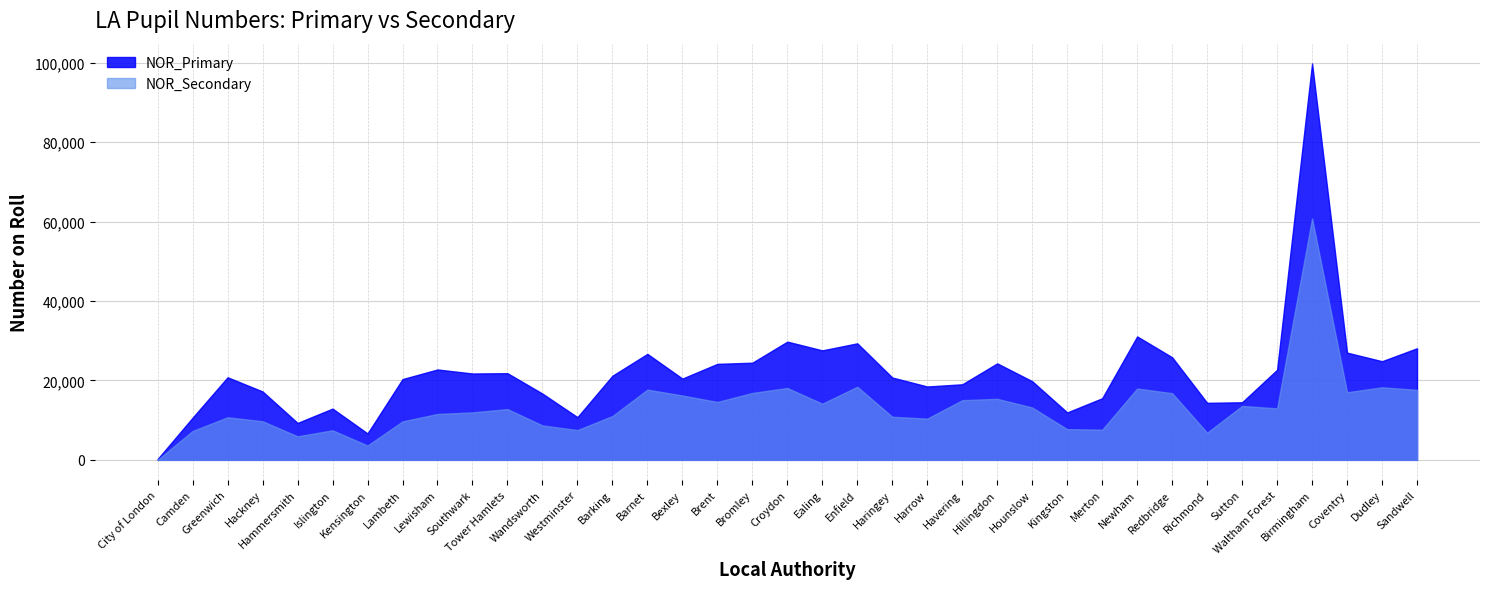

Which series has the widest spread of values?

NOR_Primary